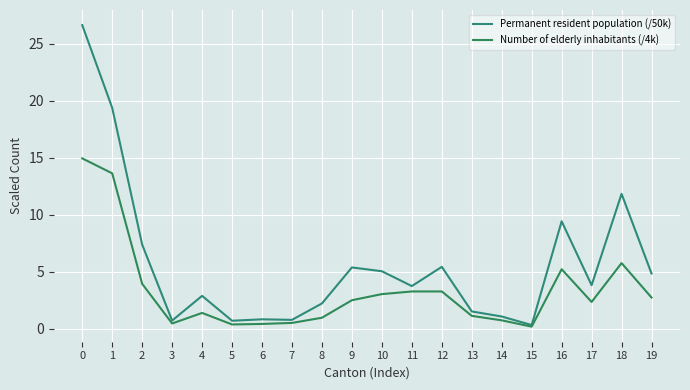

True or false: Permanent resident population (/50k) has a value of 9.7 at 12.

False